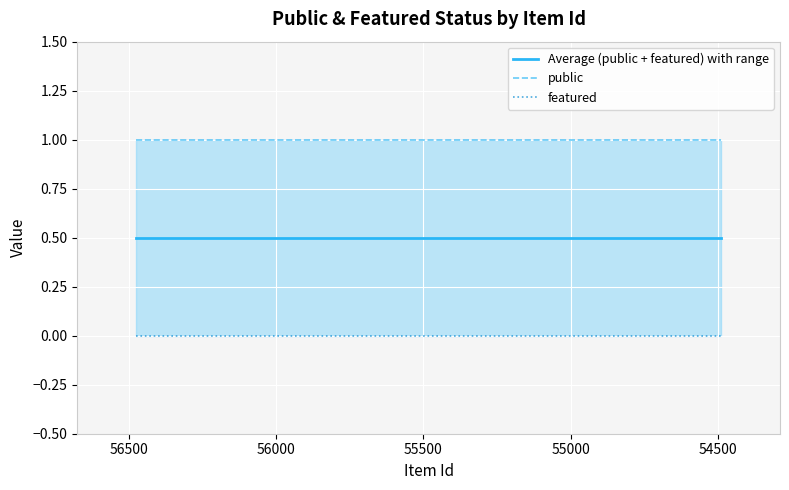

How many lines are shown in the chart?

3